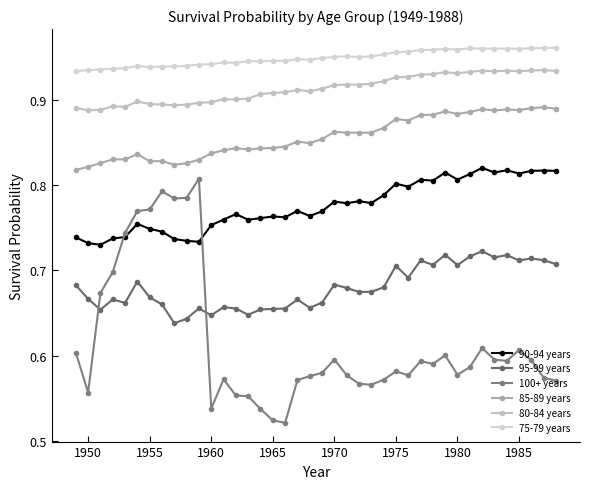

True or false: 100+ years and 85-89 years cross at least once.

False